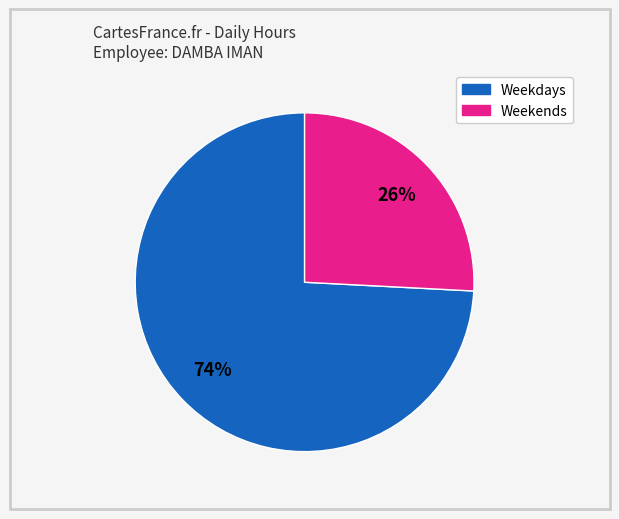

To the nearest percent, what is the average slice percentage?

50%